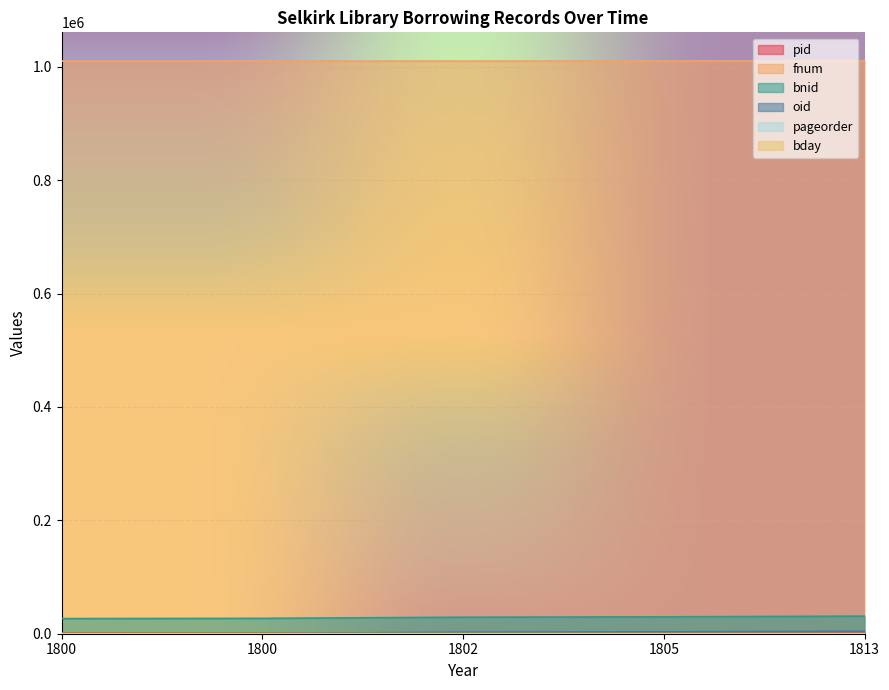

How many data points does each series have?

5